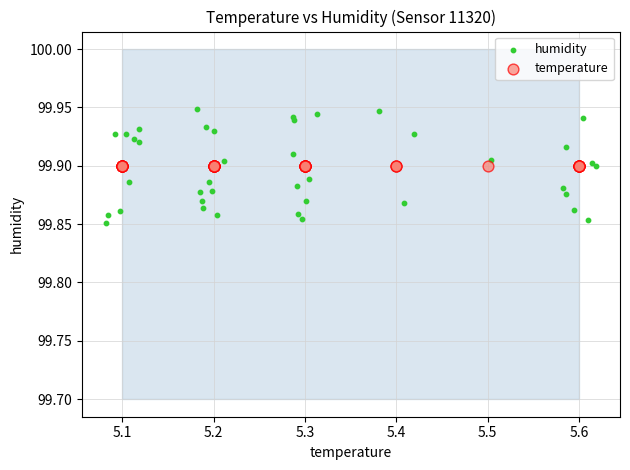

What are all the series names shown in the legend?

humidity, temperature